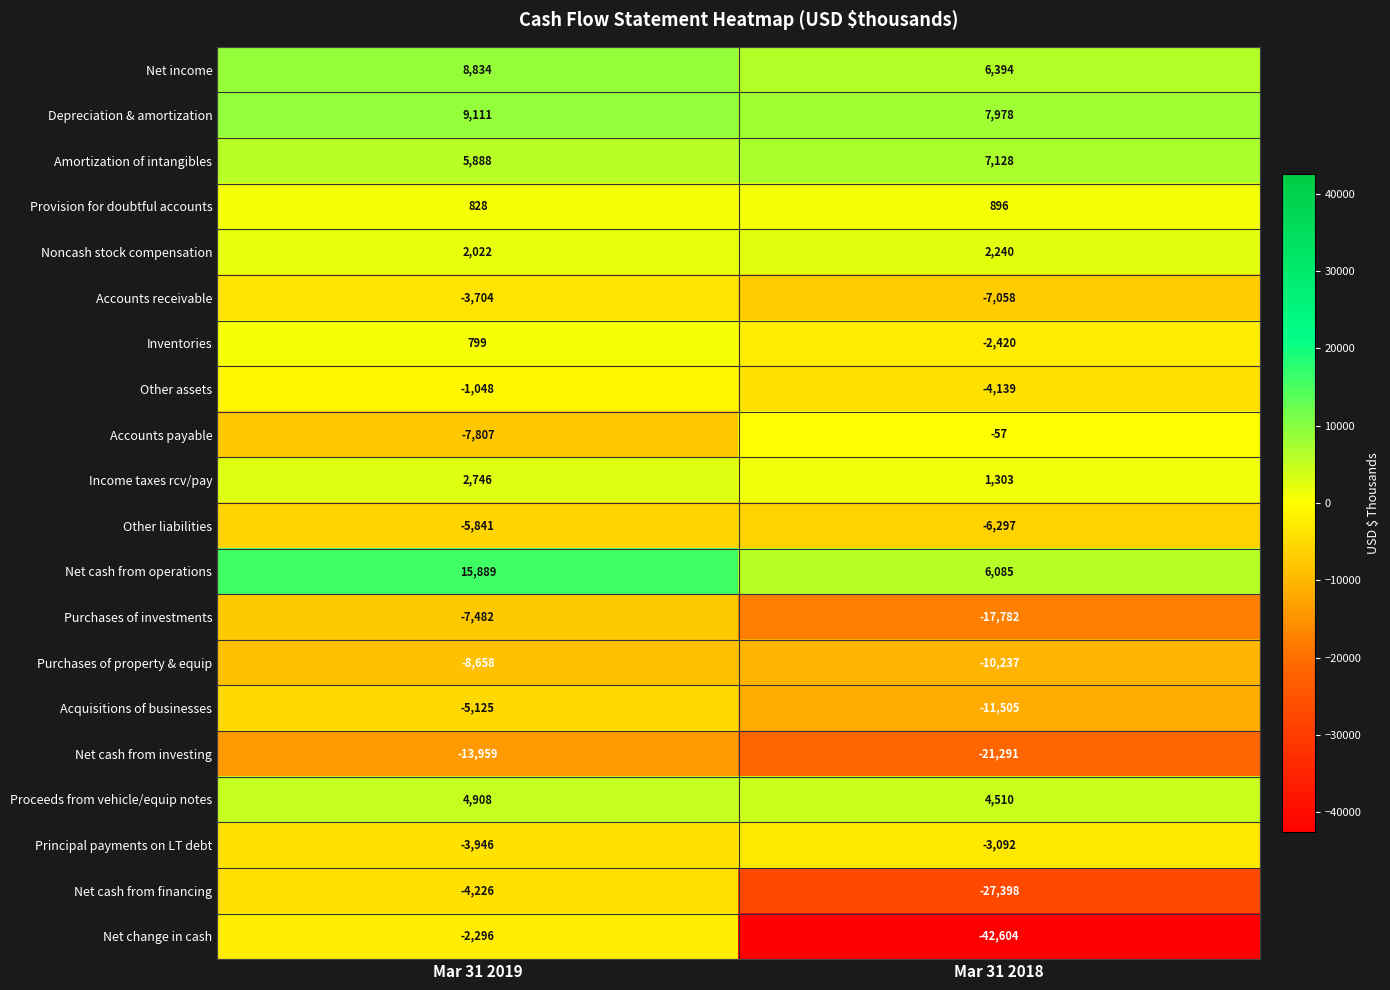

What is the difference between the Amortization of intangibles values at Mar 31 2019 and Mar 31 2018?

1240